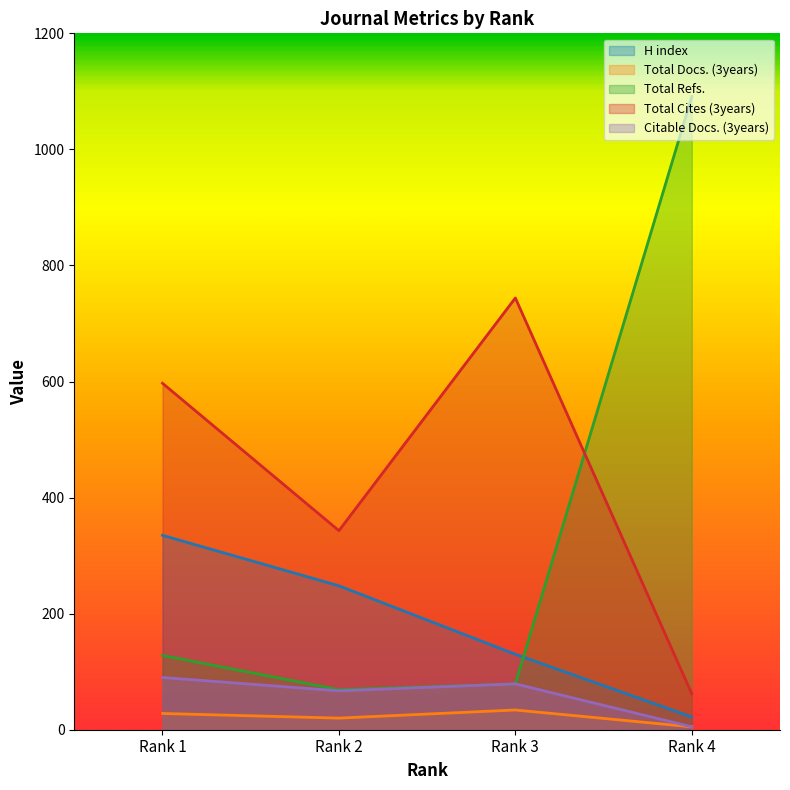

Where does the Total Cites (3years) series first go above 597?

Rank 3